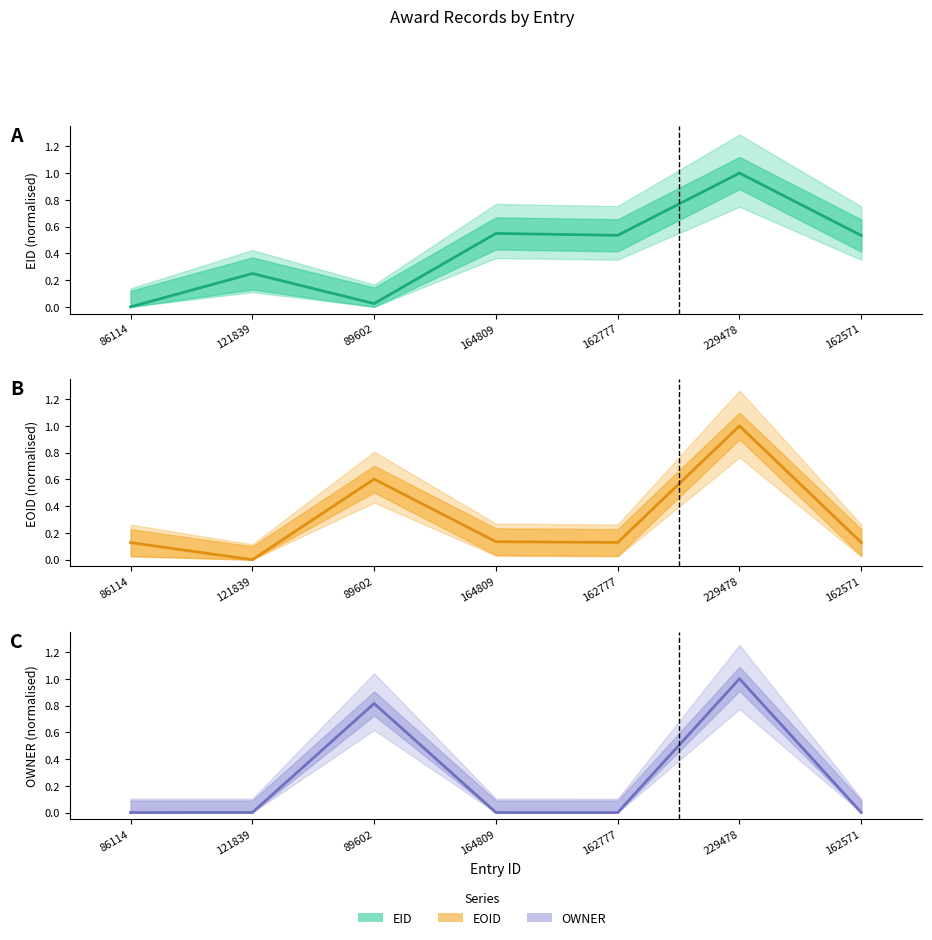

True or false: EOID has a value of 0.1 at 86114.

True